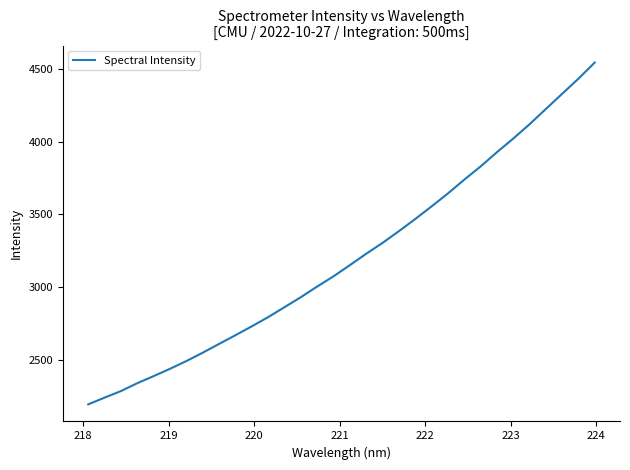

What is the smallest value displayed?

2192.0